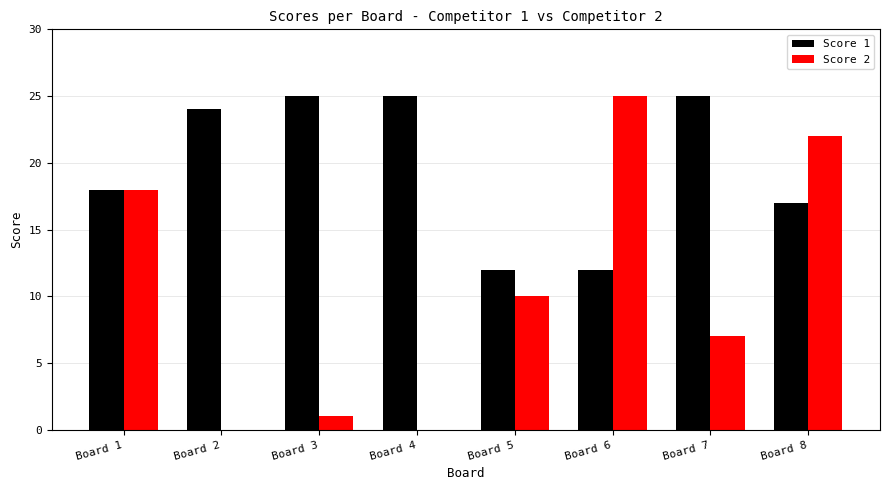

Are the bars horizontal?

No